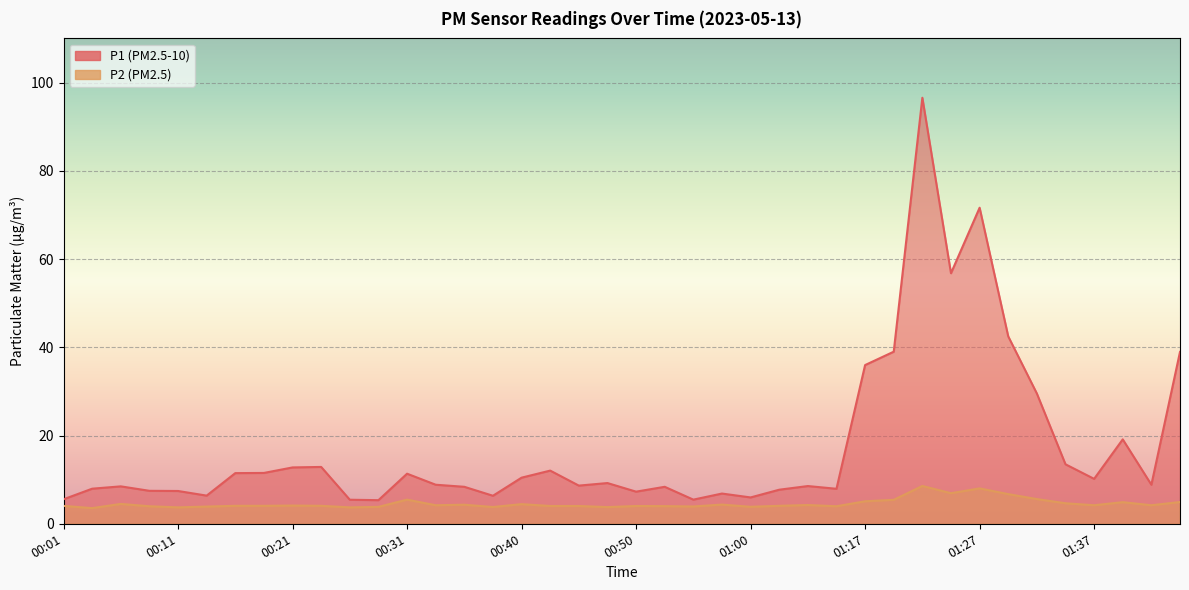

True or false: P2 and P1 intersect in this chart.

False